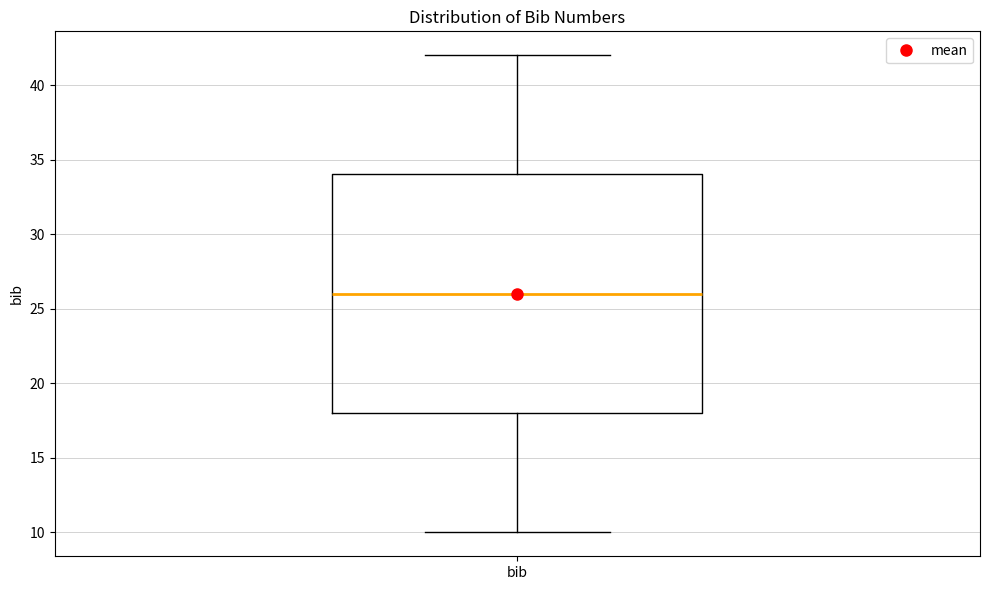

Read this box plot against the y-axis: the position of the median line, the range covered by the box, and the ends of both whiskers. The values are not printed on the chart, so give them approximately, as read against the axis.

median 26, box 18 to 34, whiskers 10 to 42